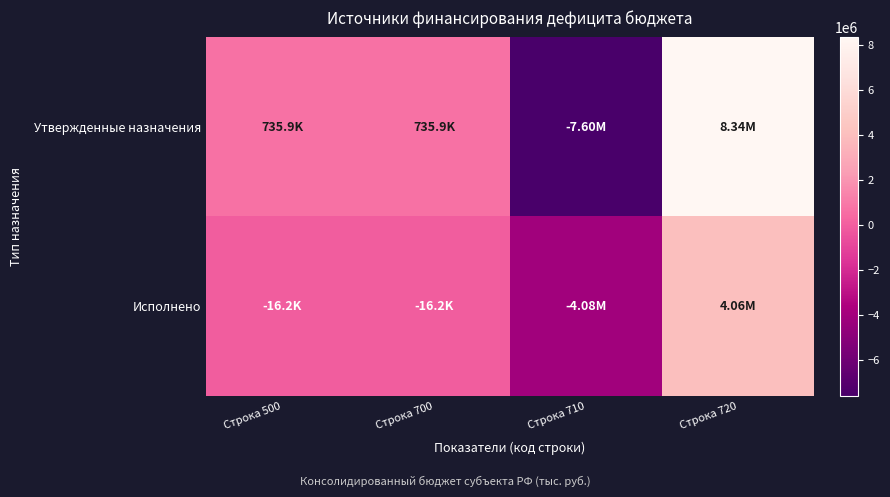

What is the maximum value shown in the chart?

8337900.0